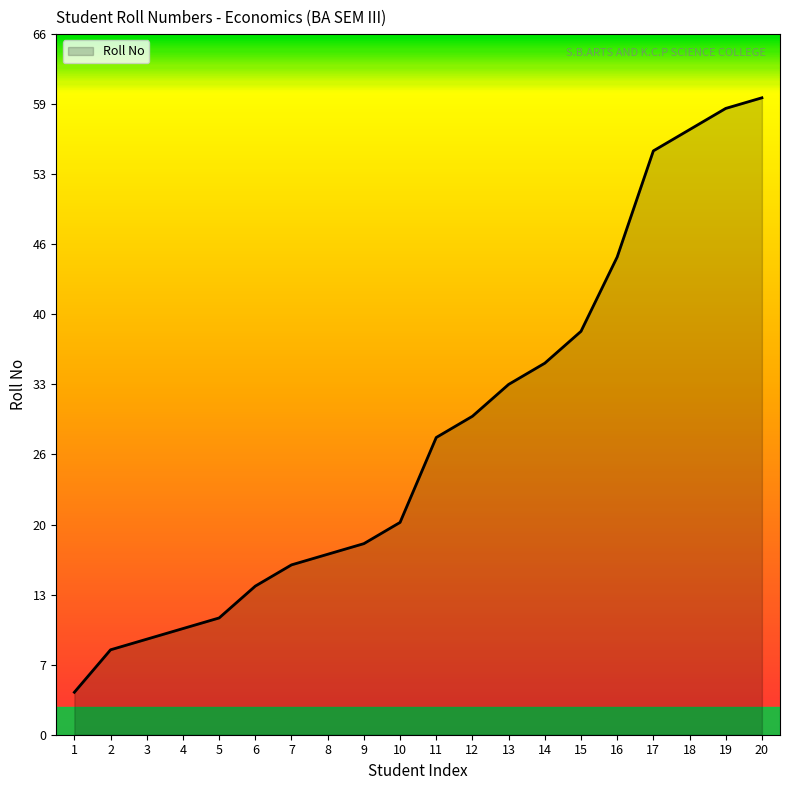

What is the sum of all values?

567